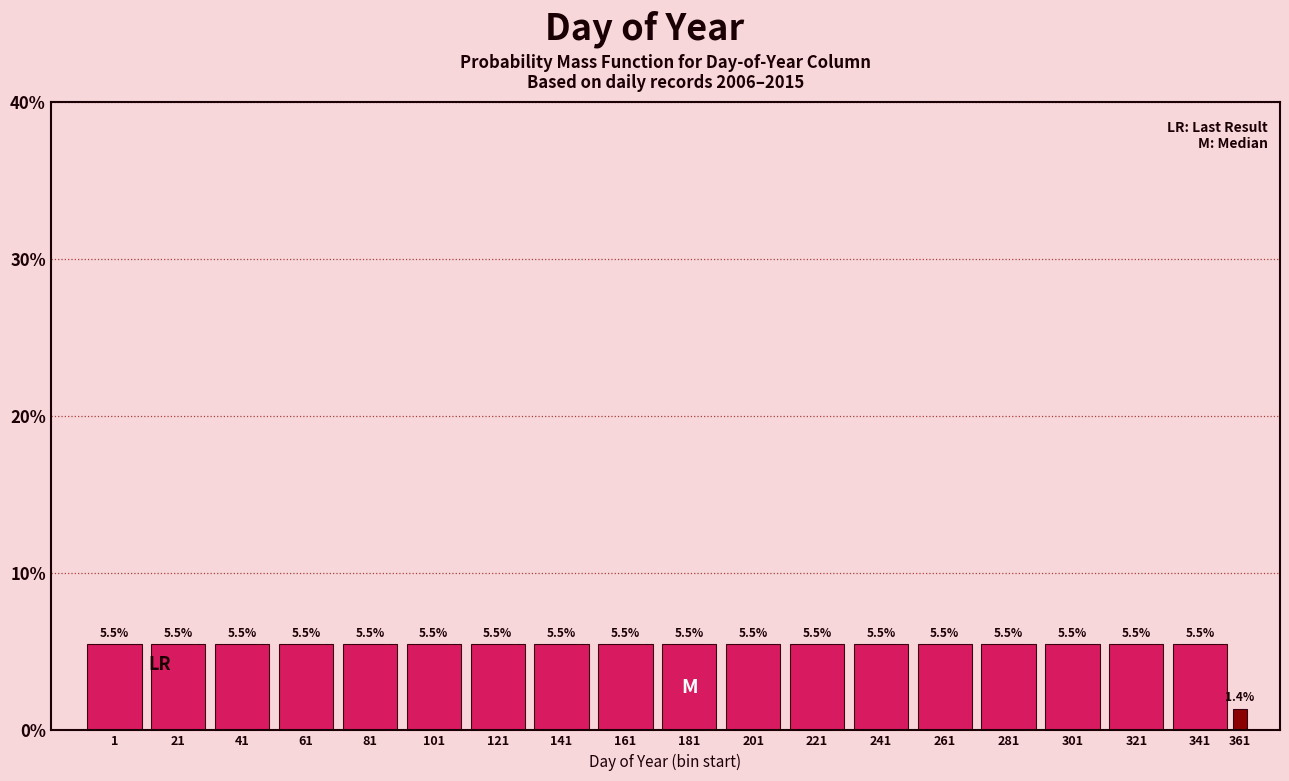

Reading left to right, list all the values displayed in this chart.

5.5	5.5	5.5	5.5	5.5	5.5	5.5	5.5	5.5	5.5	5.5	5.5	5.5	5.5	5.5	5.5	5.5	5.5	1.4